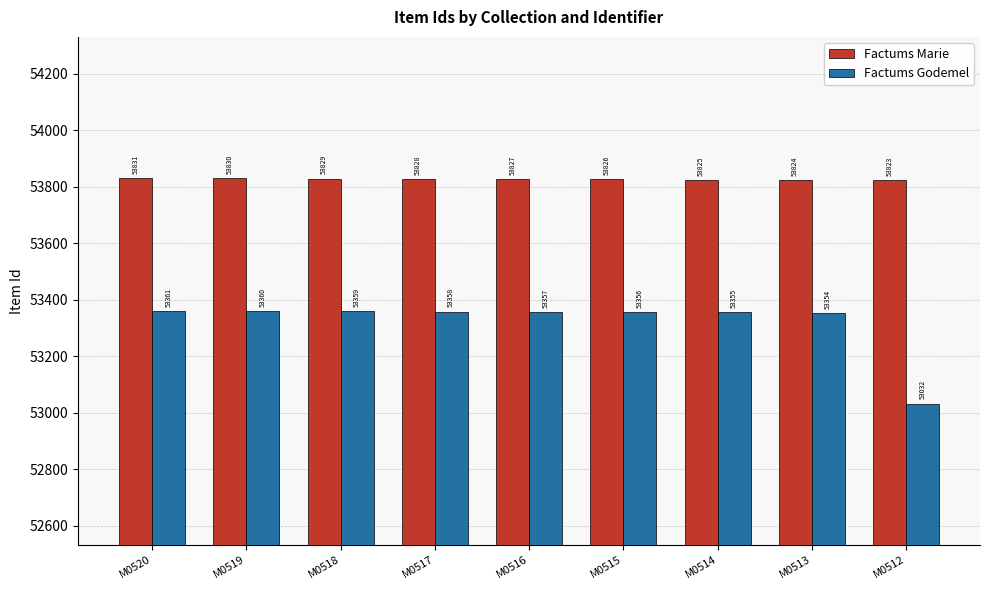

What are all the series names shown in the legend?

Factums Marie, Factums Godemel